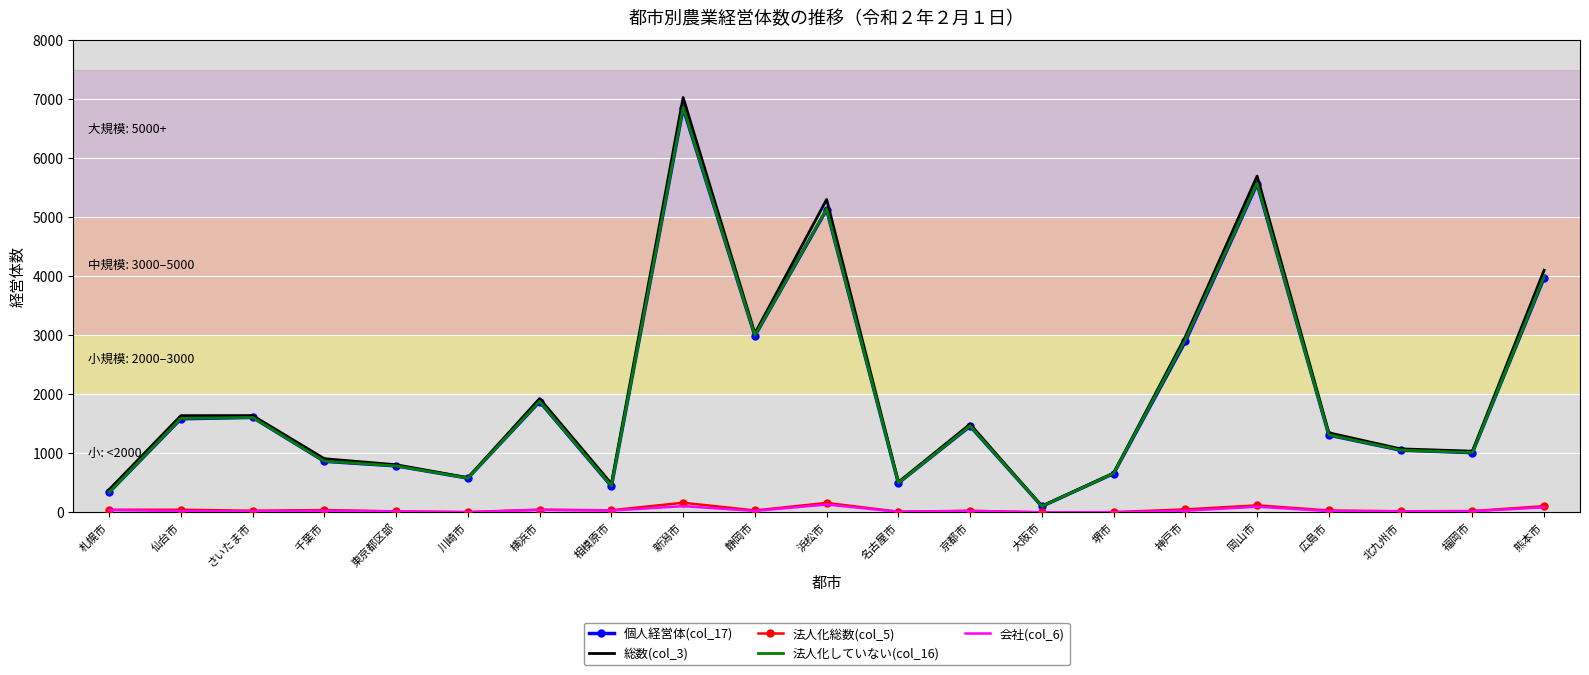

Is the value of 個人経営体(col_17) at 熊本市 greater than the value of 総数(col_3) at 神戸市?

Yes